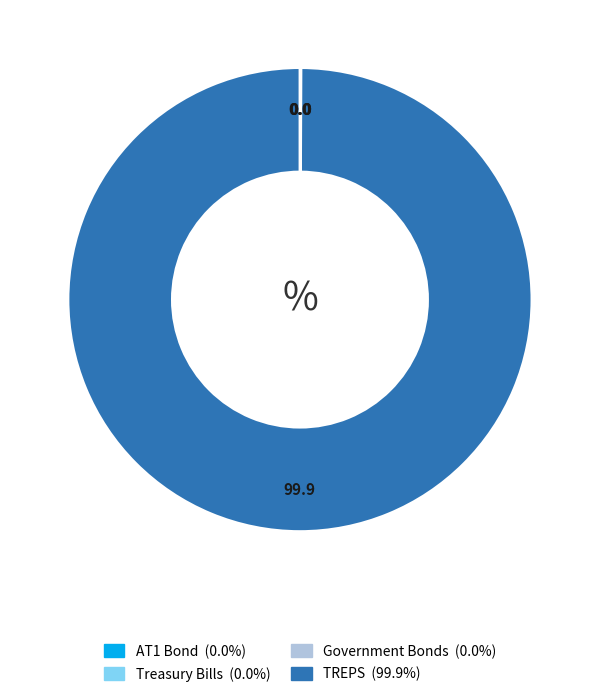

Is there a majority slice in this chart?

Yes